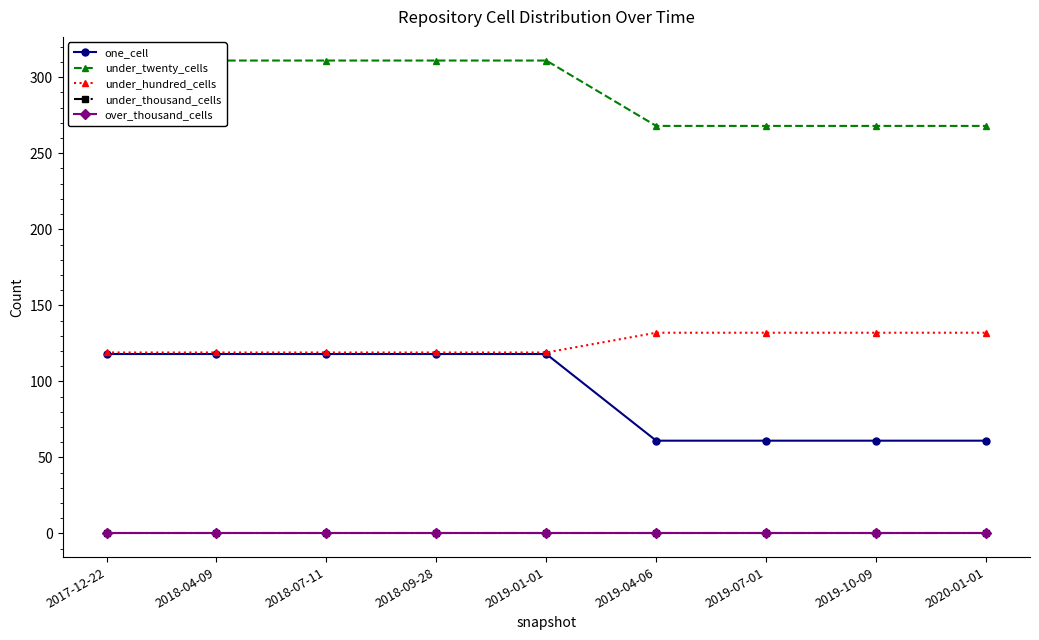

Which series has the largest total across all categories?

under_twenty_cells